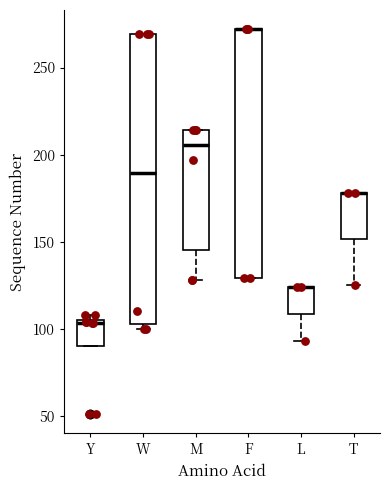

Where is the lower edge of the box for L on the y-axis? The values are not printed on the chart, so give them approximately, as read against the axis.

110